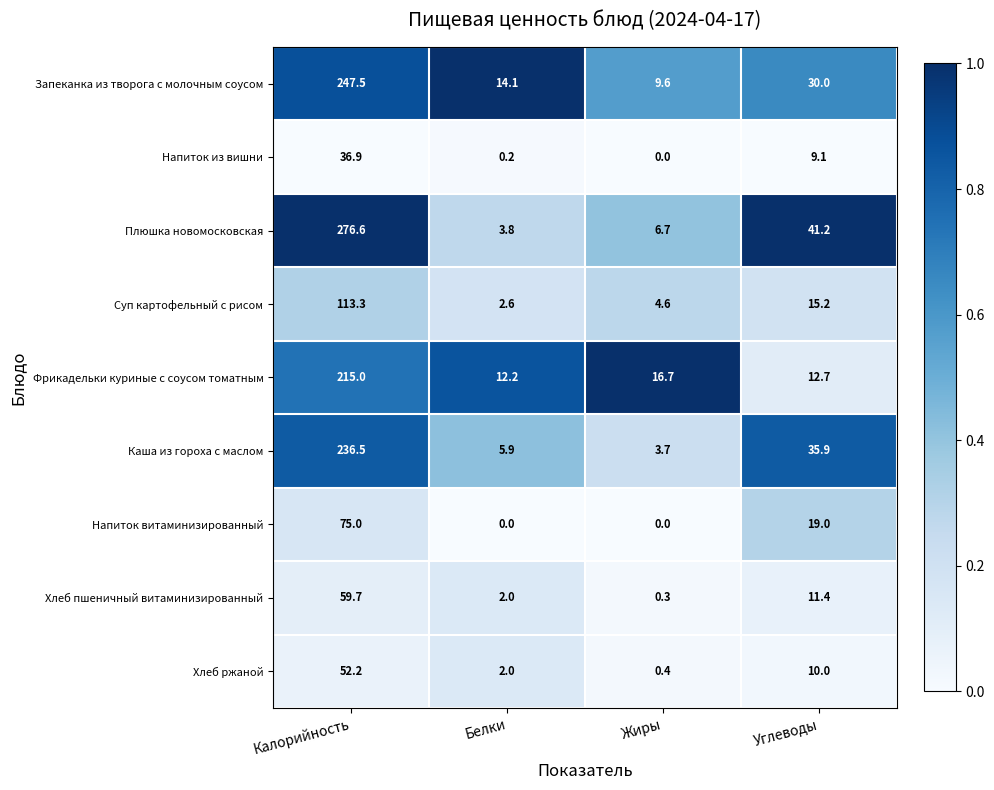

What is the difference between the second highest and second lowest values in the Хлеб ржаной series?

8.0